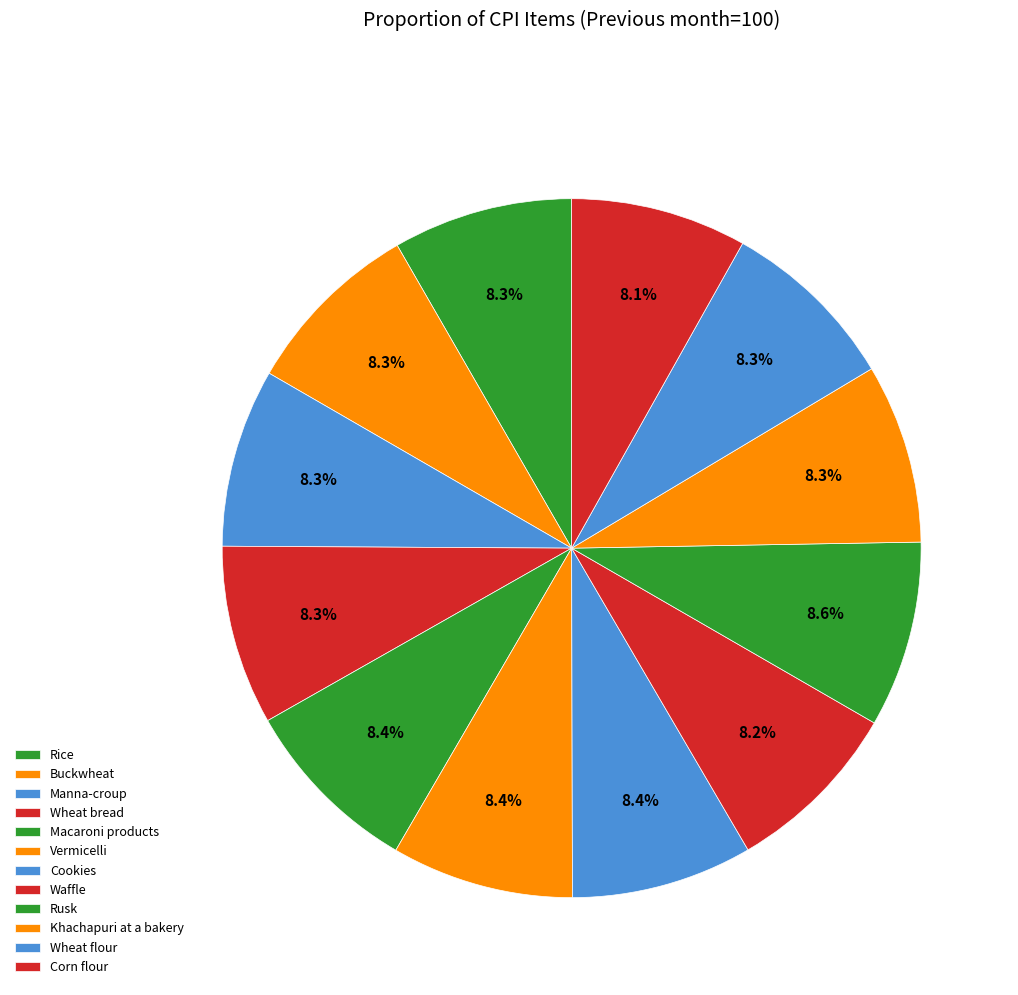

How many segments does this pie chart have?

12